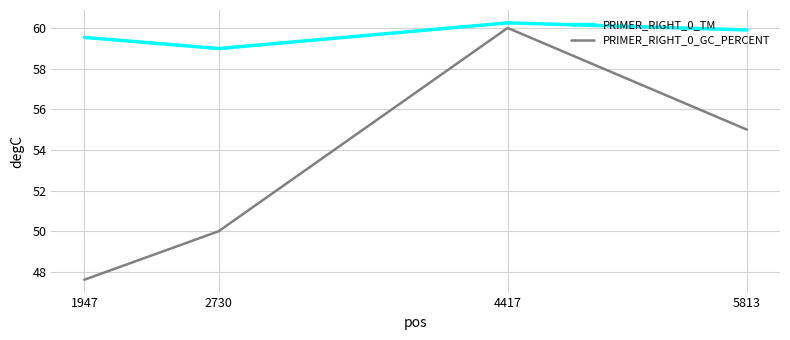

Which series has the widest spread of values?

PRIMER_RIGHT_0_GC_PERCENT